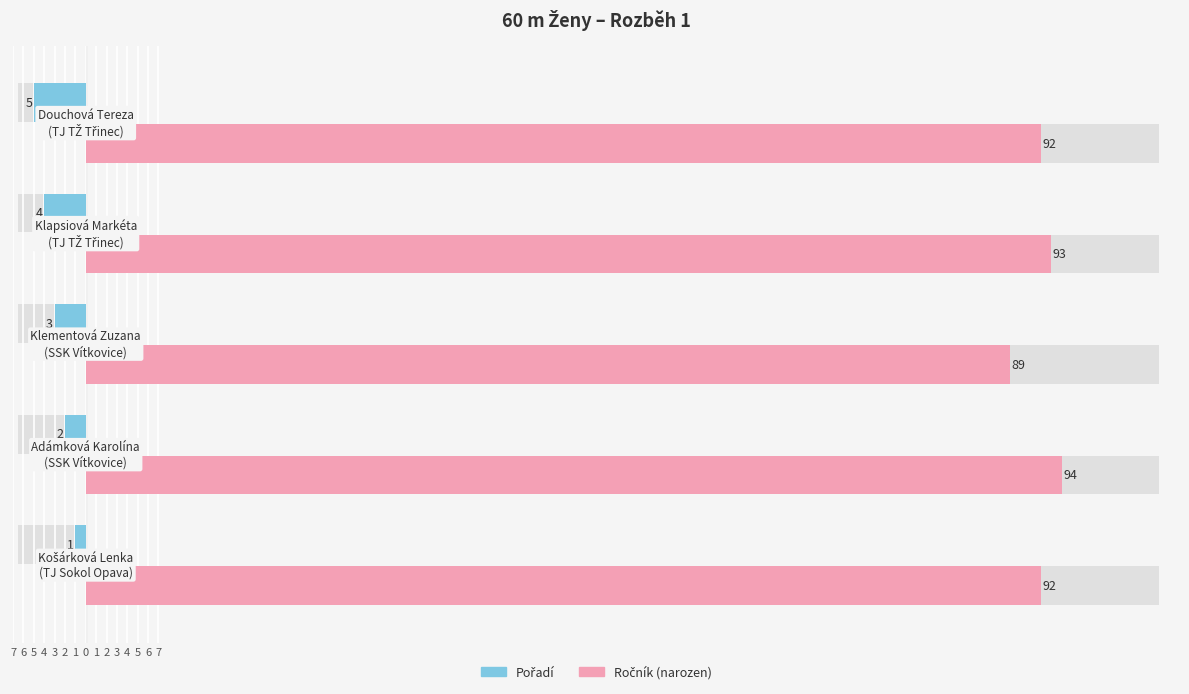

How many groups of bars are there?

5